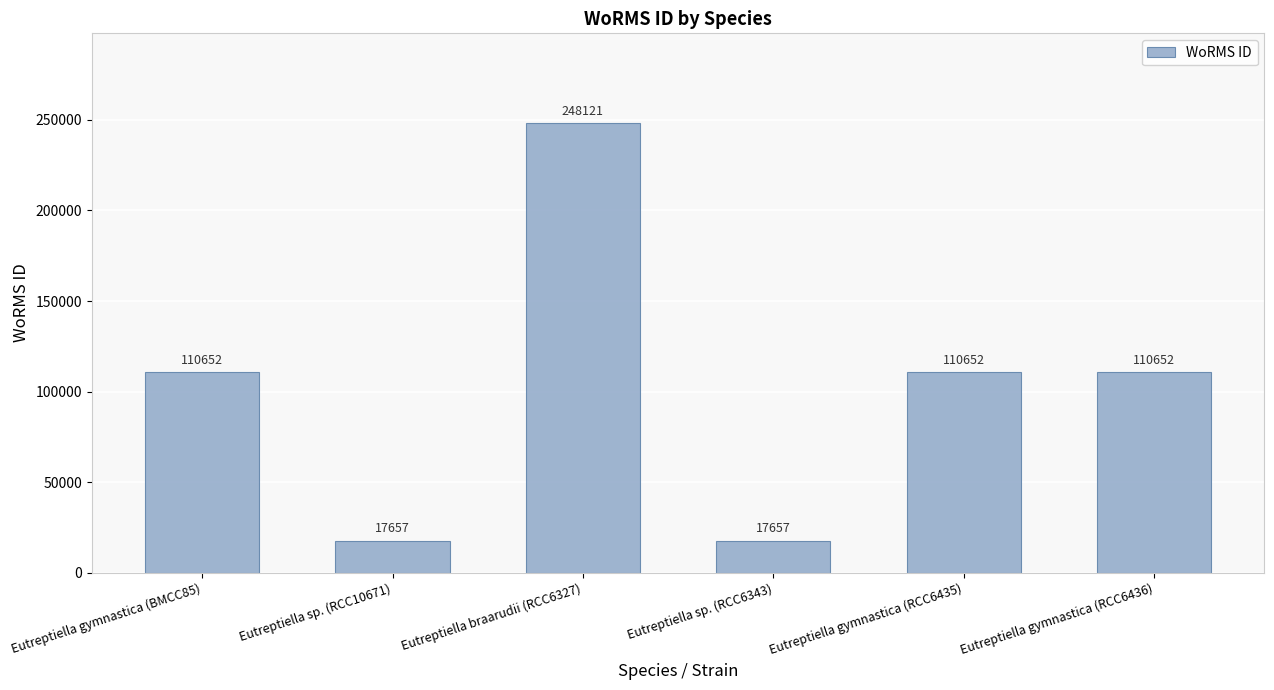

How many values are below 110652?

2